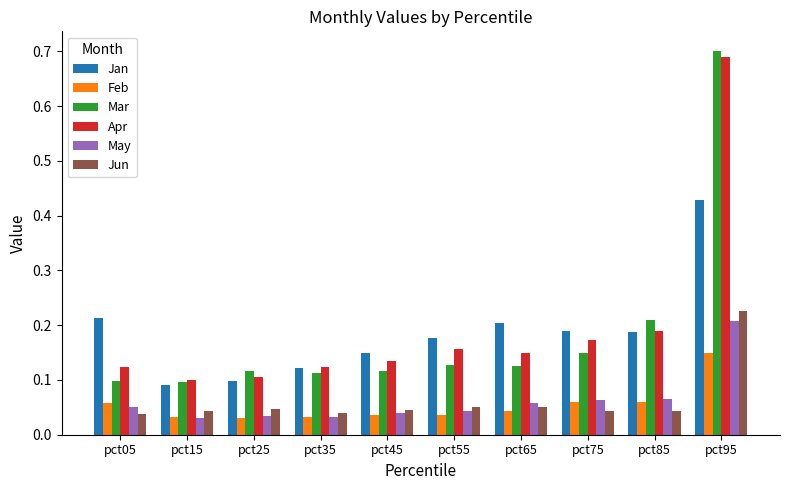

The Feb series shows 0.1 at pct45. True or false?

False